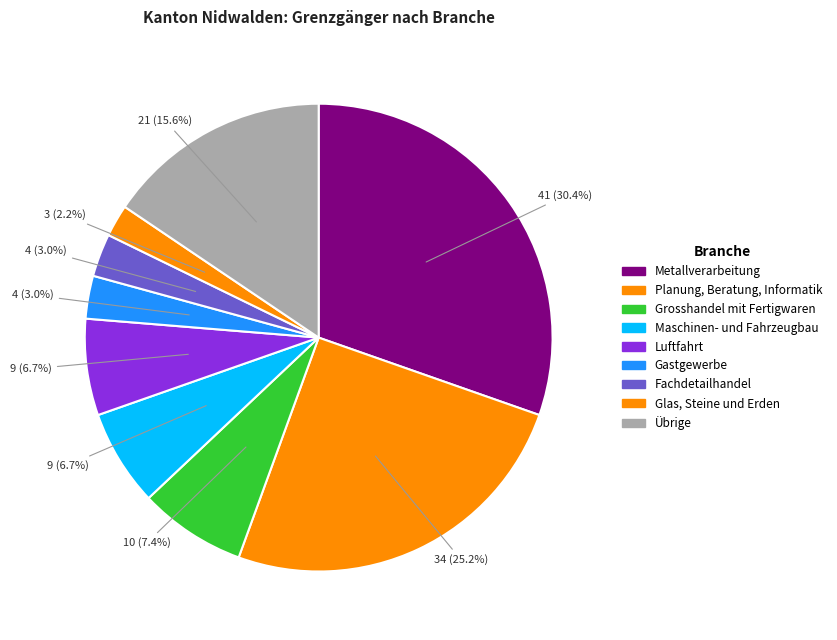

Which slice is the smallest?

Glas, Steine und Erden